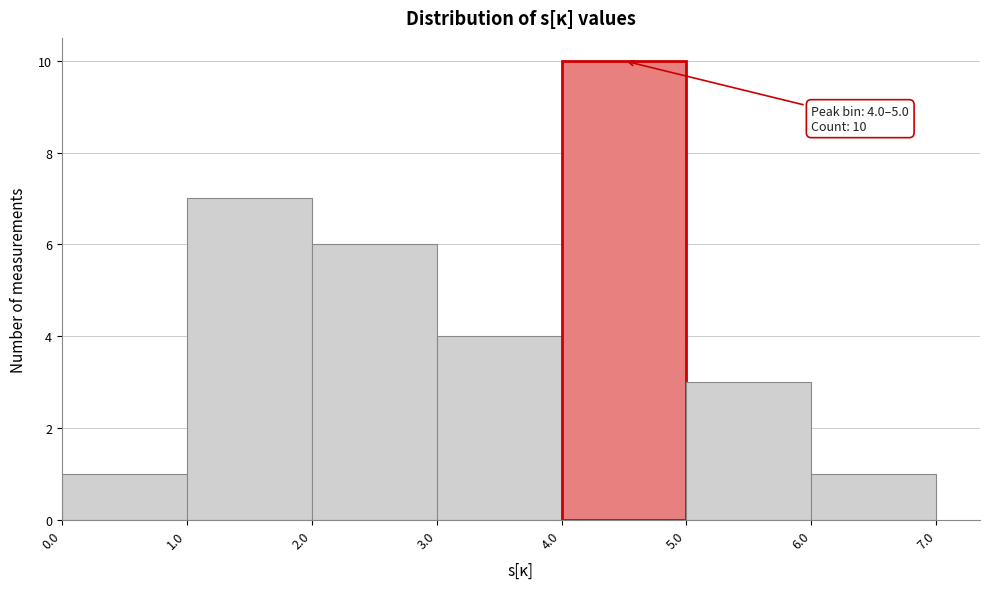

Which range on the x-axis has the tallest bar?

4.0 to 5.0